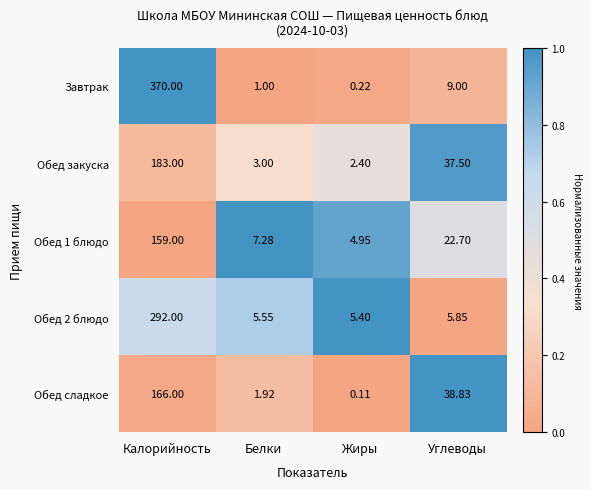

What is the greatest value displayed?

370.0